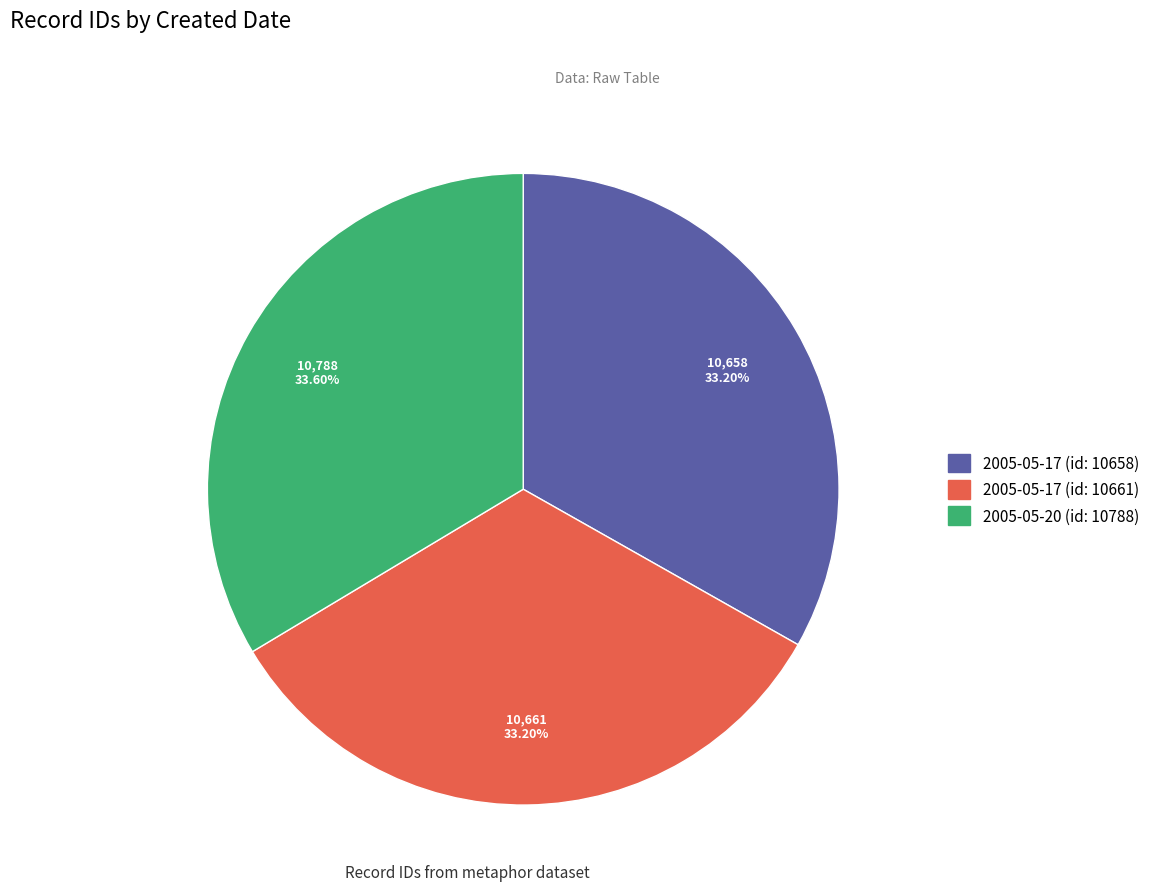

What is the ratio of the value at 2005-05-20 (id: 10788) to the value at 2005-05-17 (id: 10658)?

1.0